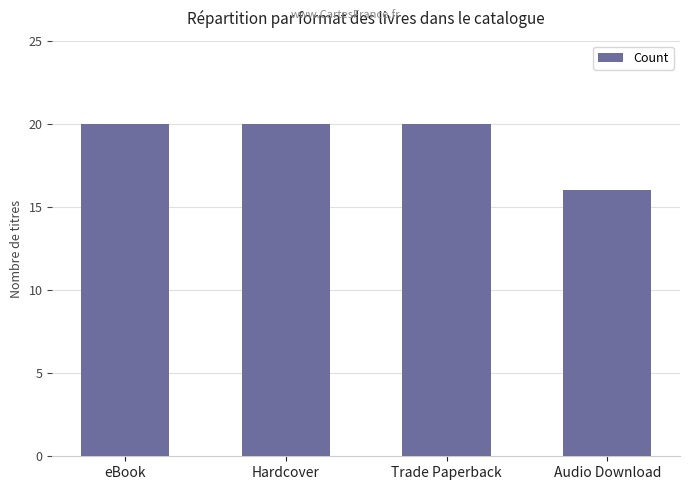

What is the maximum value shown in the chart?

20